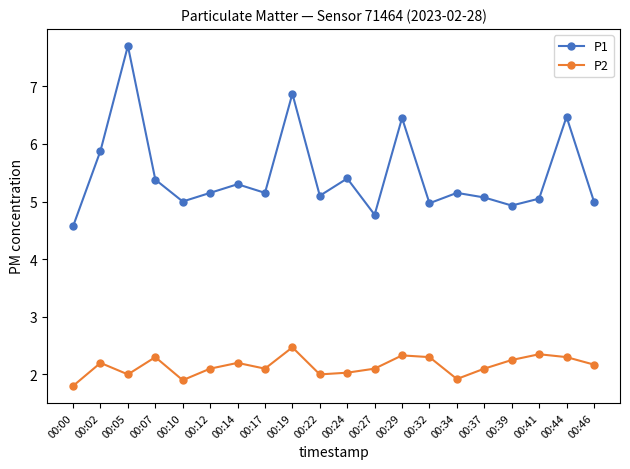

How many series are shown in this chart?

2